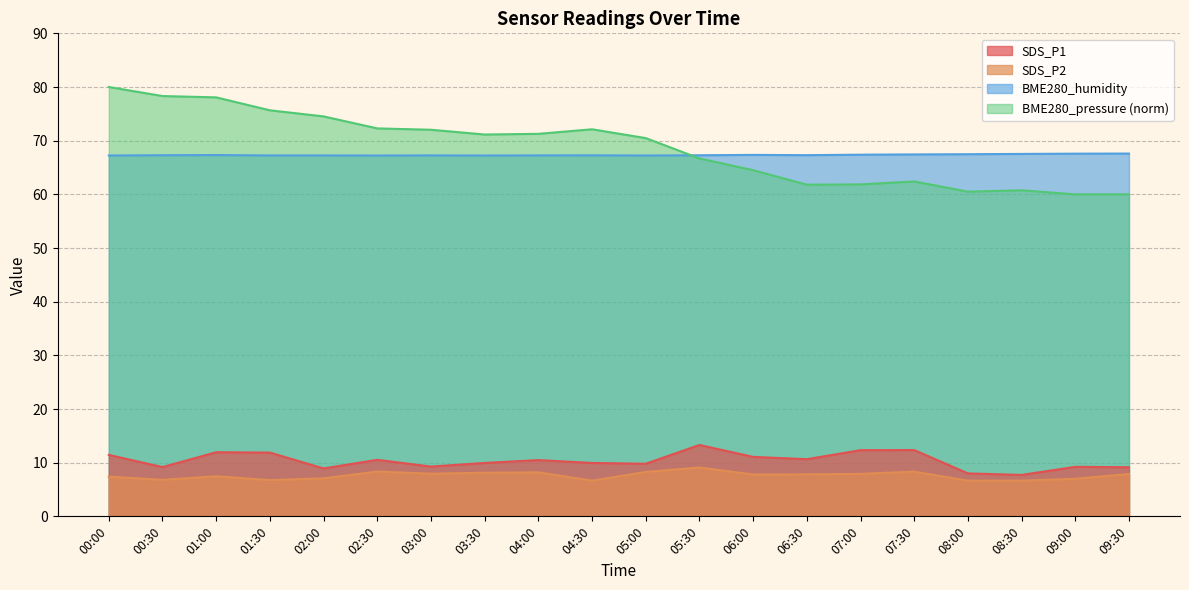

True or false: SDS_P1 and BME280_humidity cross at least once.

False